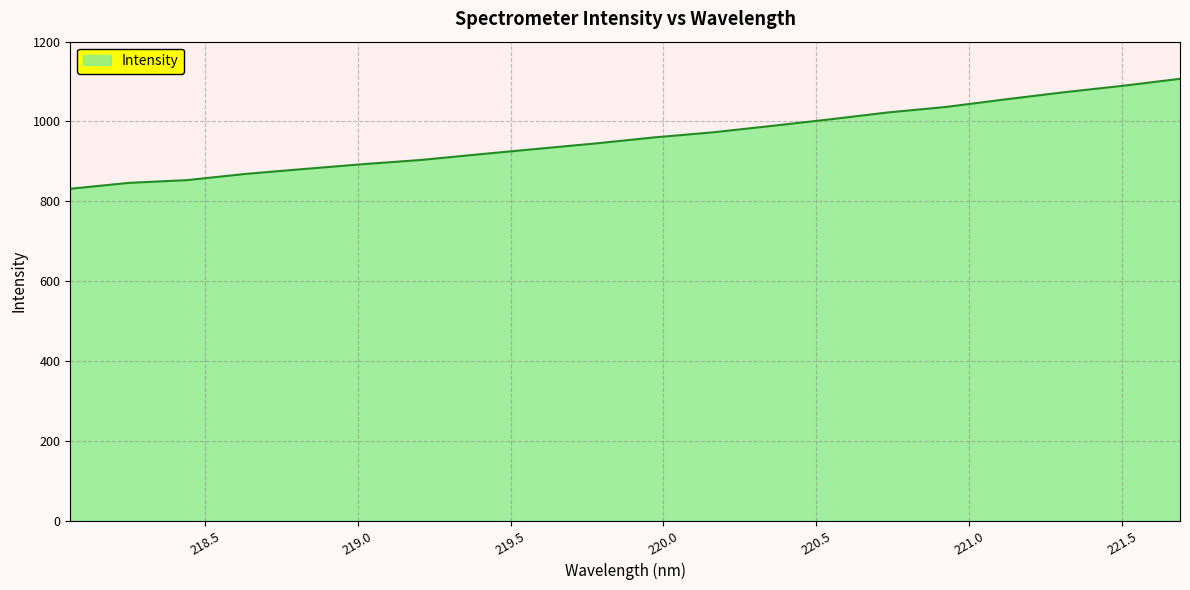

What is the minimum value shown in the chart?

831.4